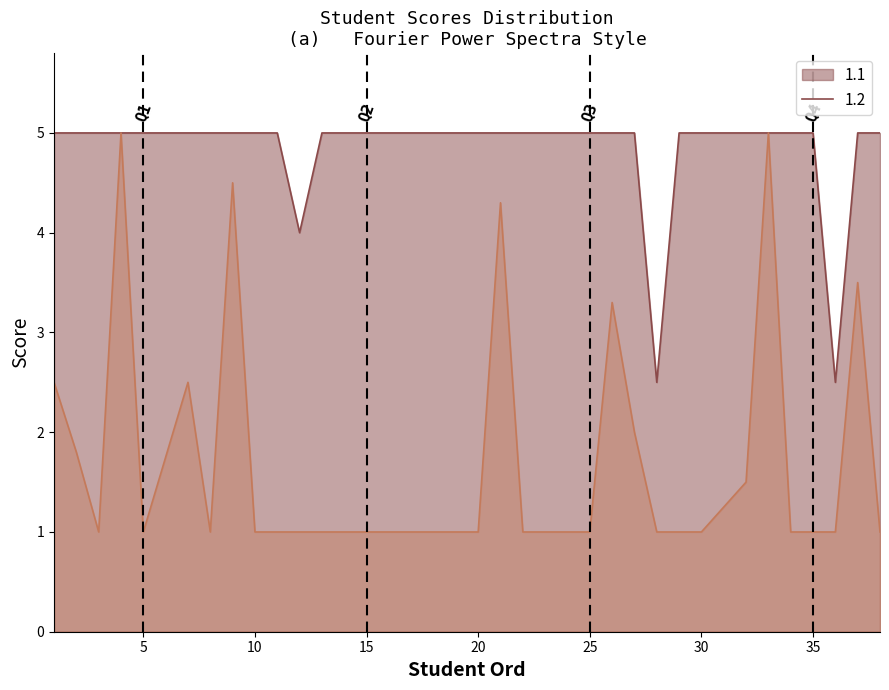

What is the minimum value for 1.1?

2.5